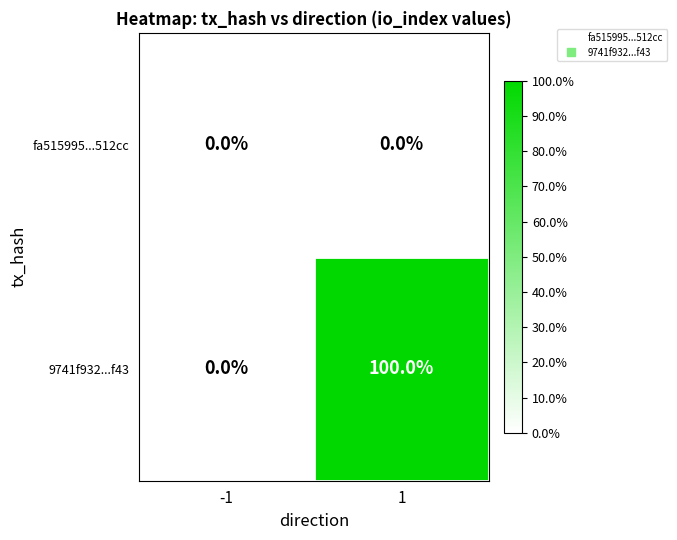

Reading right to left, what are all the values shown in this chart?

fa515995...512cc: 1=0	-1=0
9741f932...f43: 1=100	-1=0